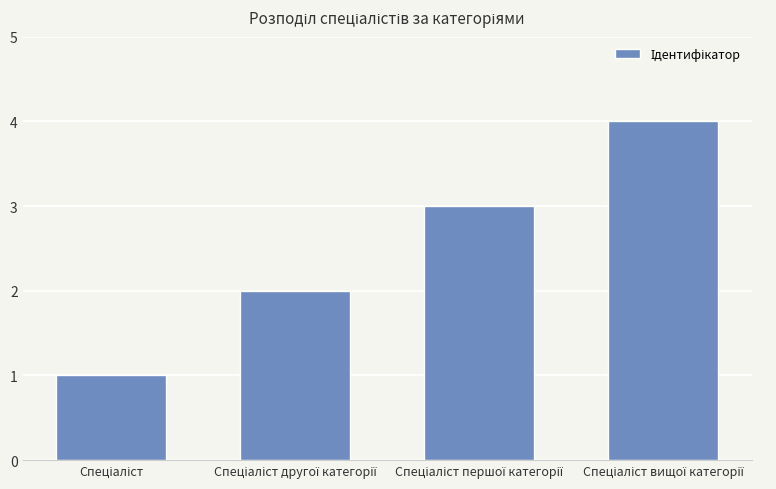

What is the maximum value shown in the chart?

4